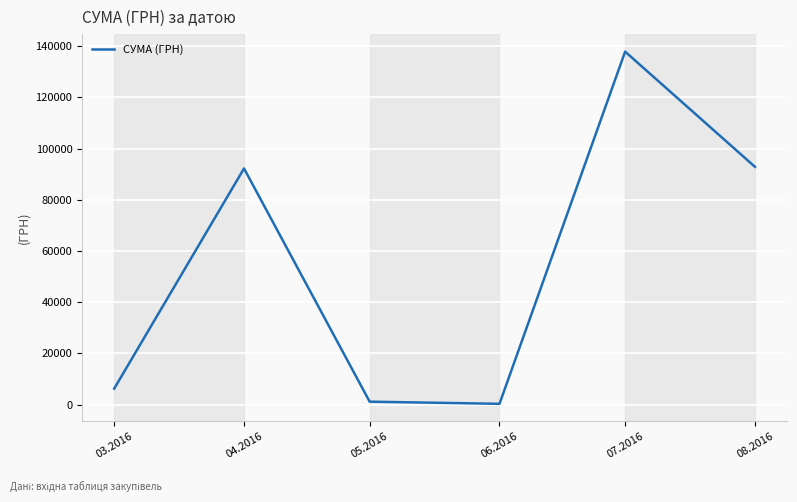

Count the number of categories in the chart.

6